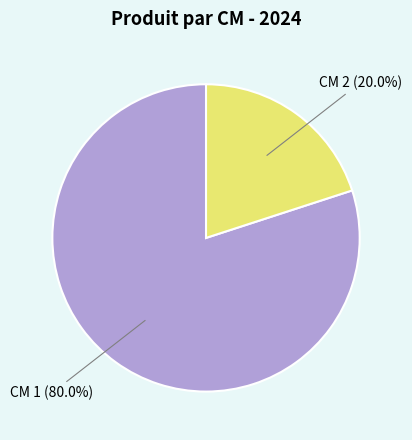

Between CM 1 and CM 2, which is larger?

CM 1